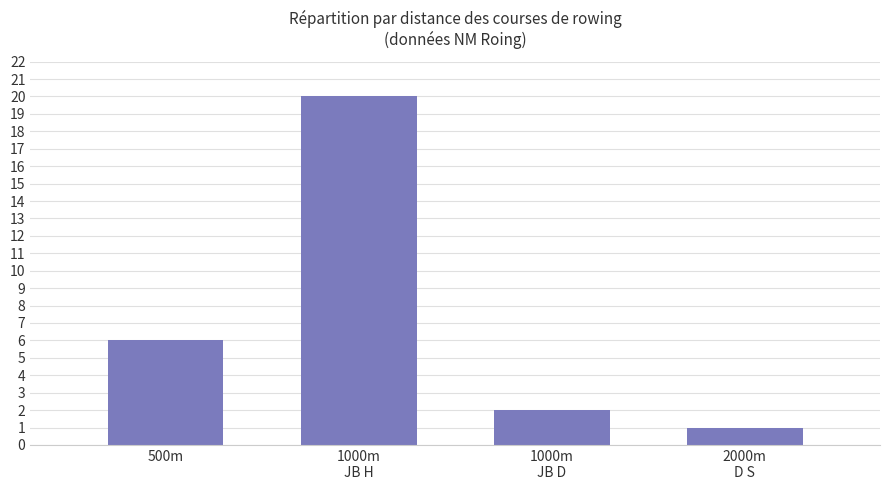

What is the greatest value displayed?

20